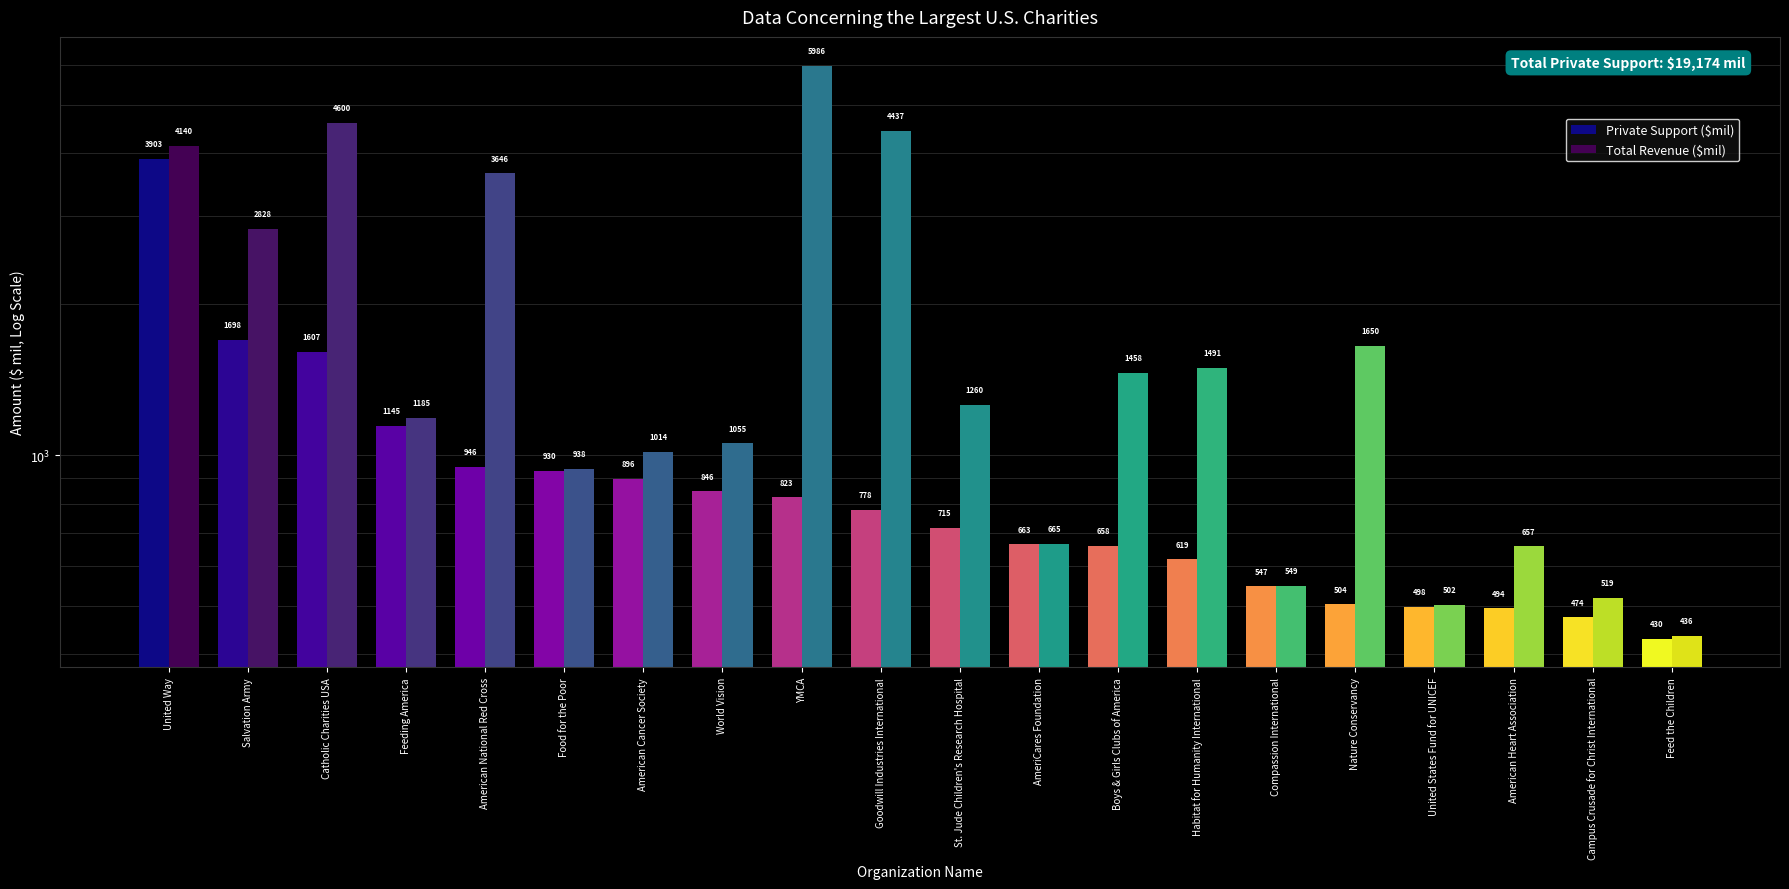

List the labels in order of Total Revenue ($mil) value, smallest first.

Feed the Children, United States Fund for UNICEF, Campus Crusade for Christ International, Compassion International, American Heart Association, AmeriCares Foundation, Food for the Poor, American Cancer Society, World Vision, Feeding America, St. Jude Children's Research Hospital, Boys & Girls Clubs of America, Habitat for Humanity International, Nature Conservancy, Salvation Army, American National Red Cross, United Way, Goodwill Industries International, Catholic Charities USA, YMCA